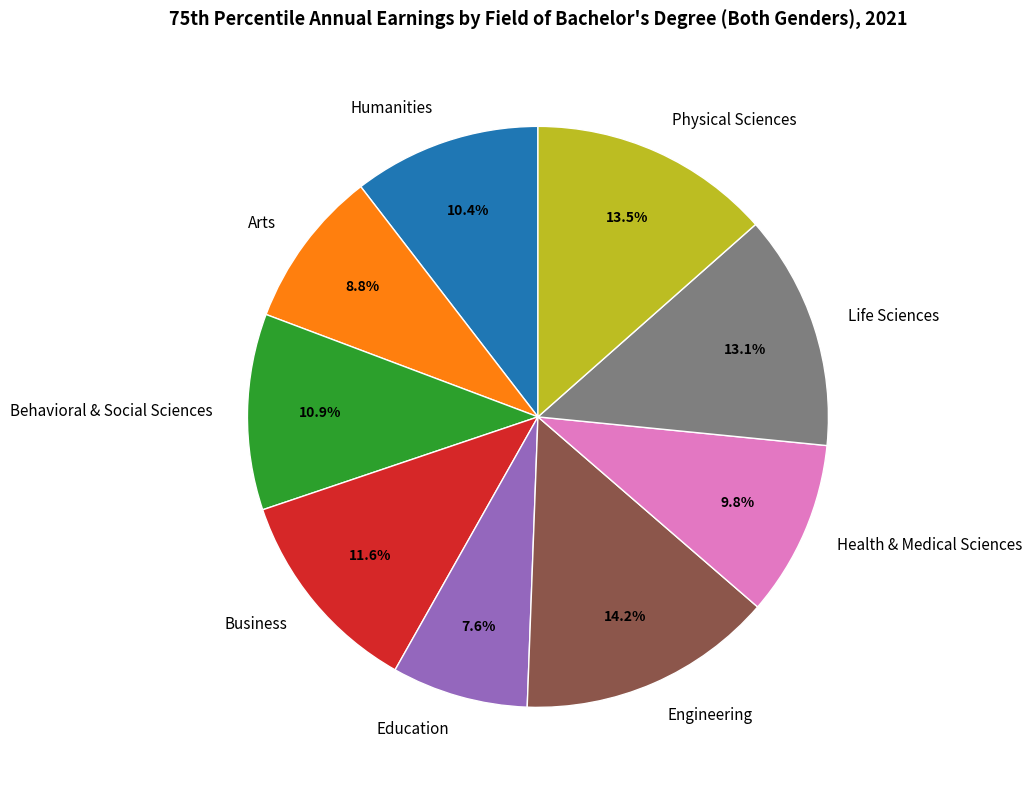

True or false: Life Sciences accounts for 13% of the total.

True